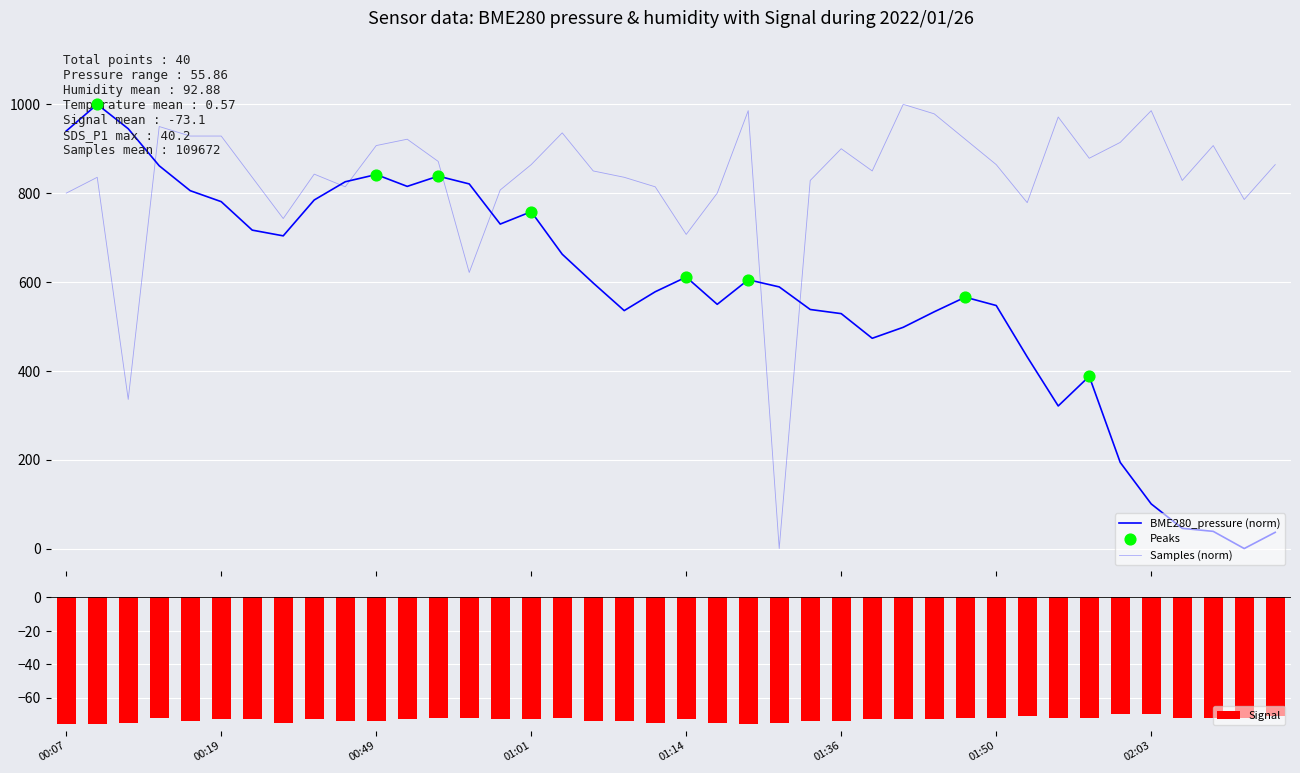

Is the value of Signal at 9 greater than the value of Samples at 12?

No